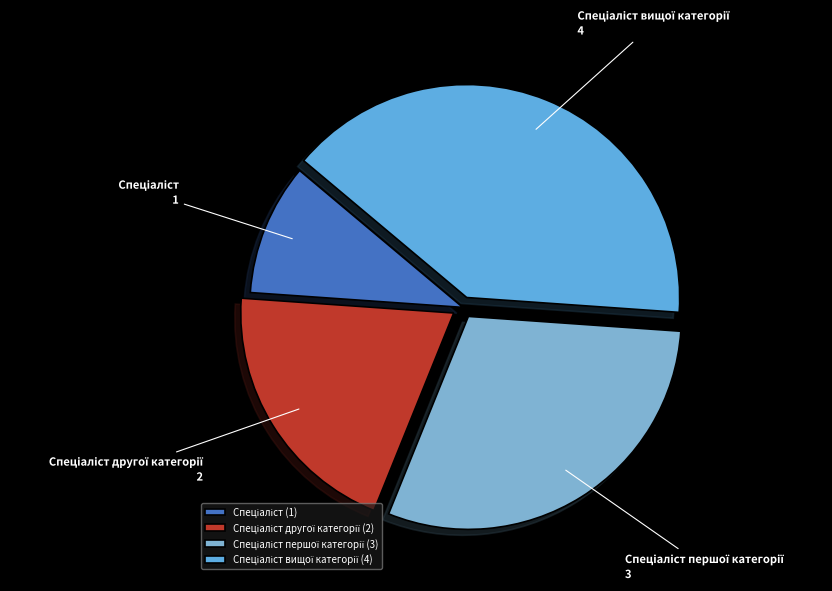

Is there any slice that represents more than half of the pie?

No